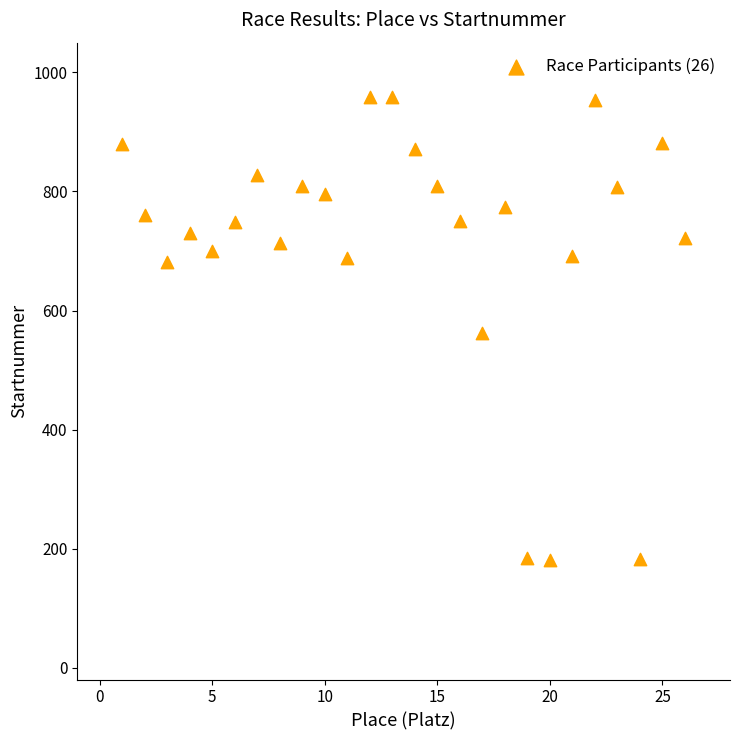

What is the range of X values (max minus min)?

25